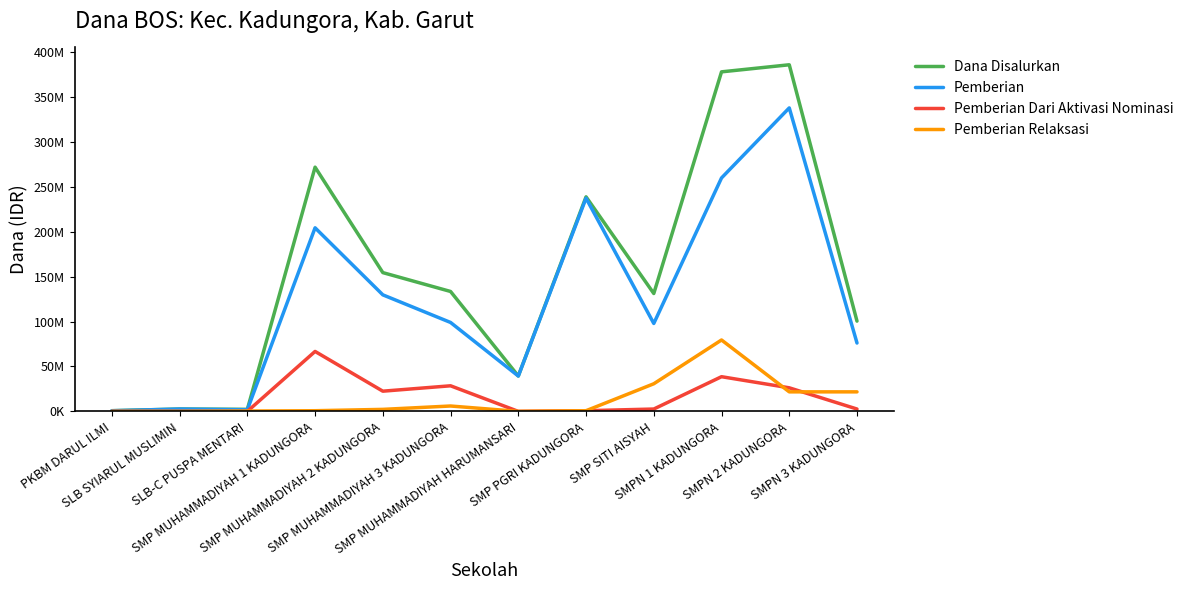

What are all the series names shown in the legend?

Dana Disalurkan, Pemberian, Pemberian Dari Aktivasi Nominasi, Pemberian Relaksasi